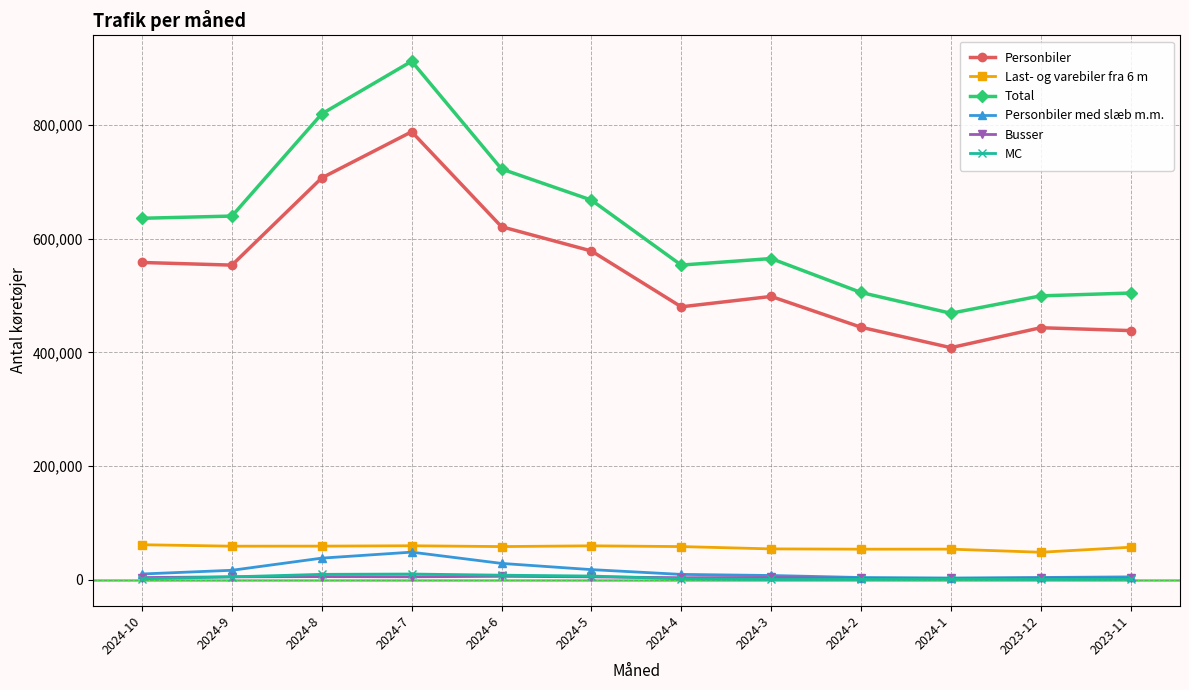

At which category is the sum across all series the highest?

2024-7